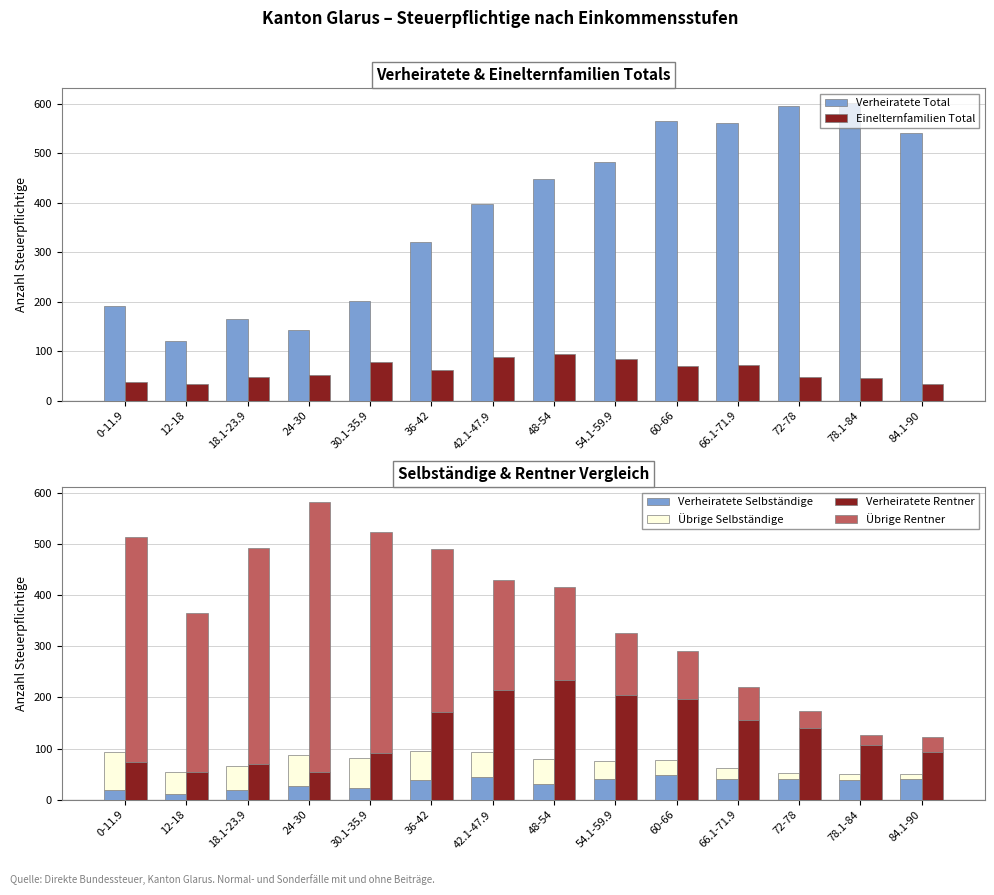

What is the smallest value displayed?

10